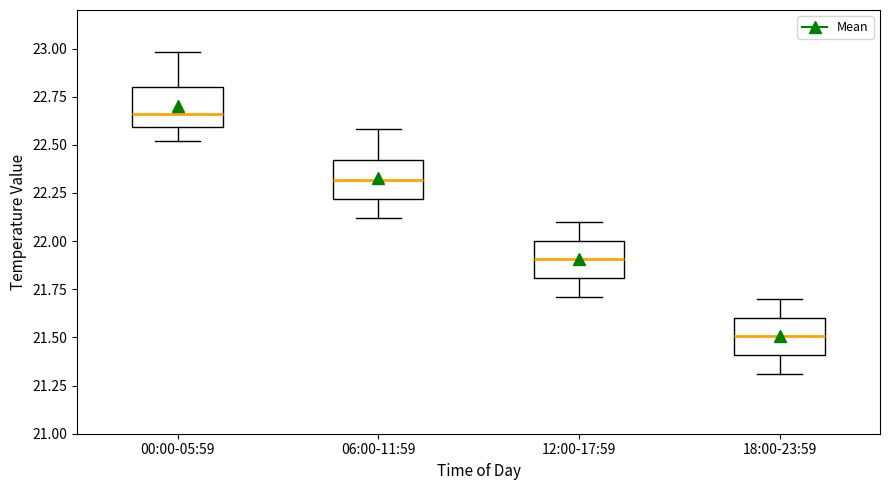

Which box's median line is the highest?

00:00-05:59